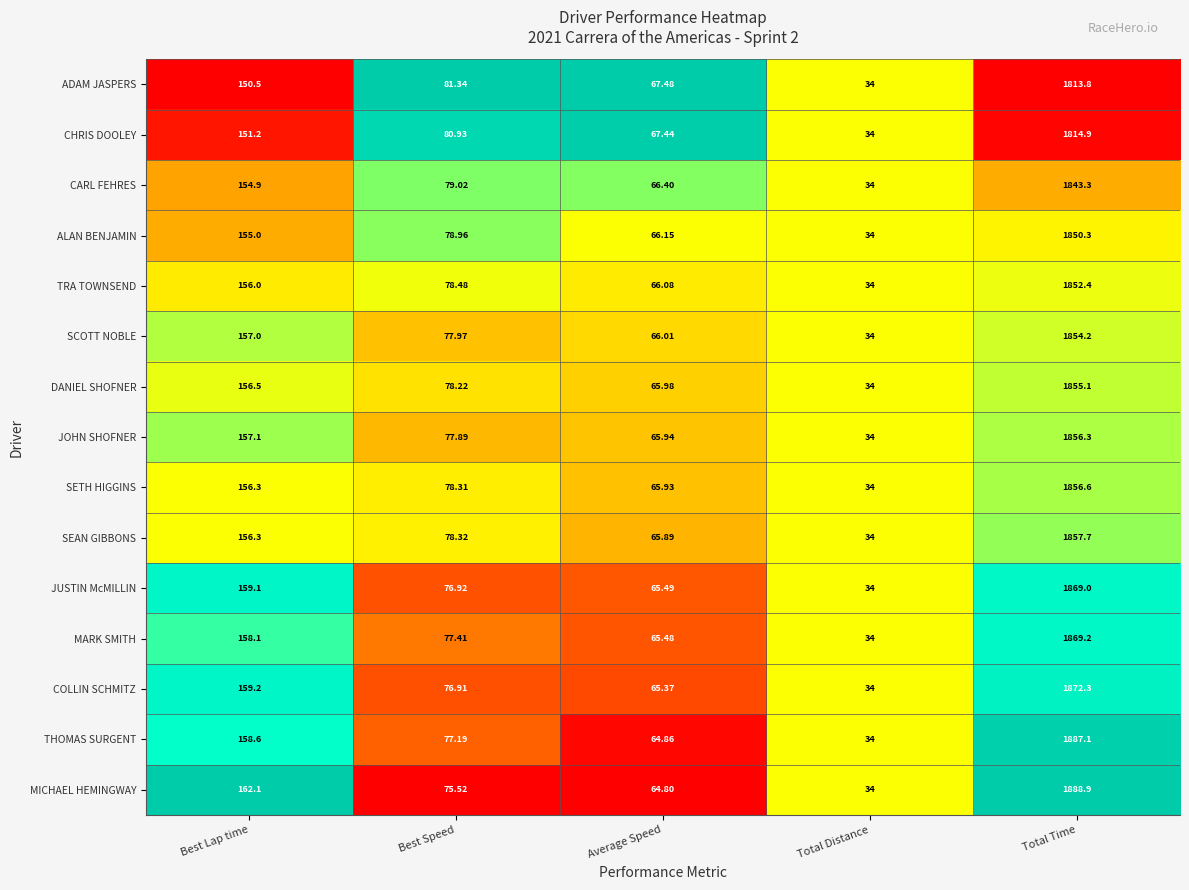

Which category has the lowest value in the TRA TOWNSEND series?

Total Distance